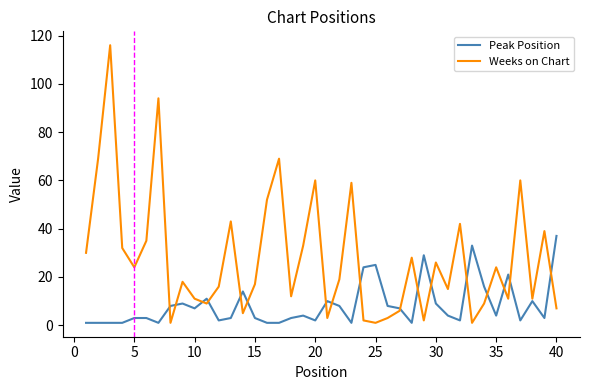

Which series has the largest range (max minus min)?

Weeks on Chart